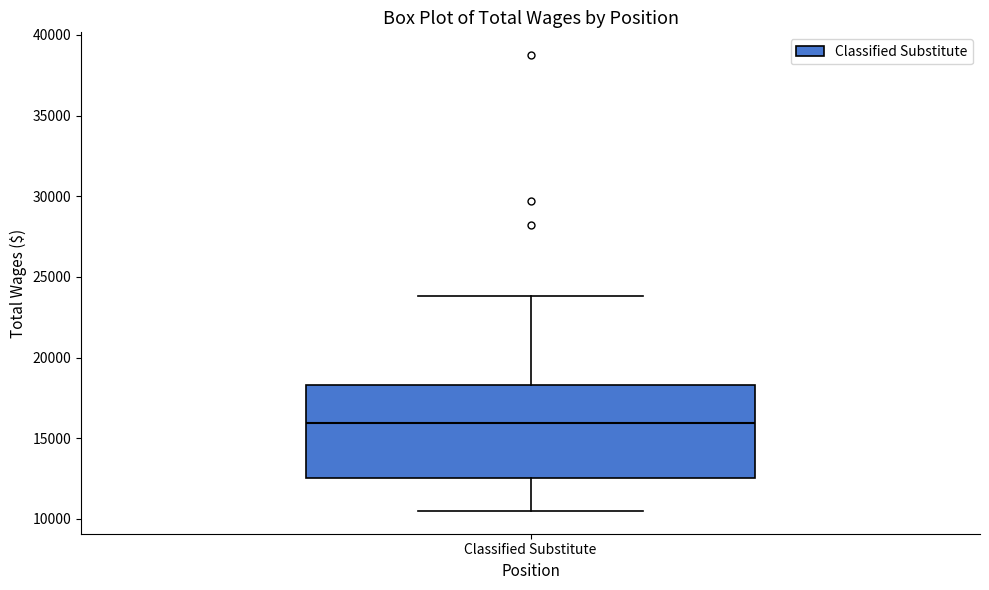

Read this box plot against the y-axis: the position of the median line, the range covered by the box, and the ends of both whiskers. The values are not printed on the chart, so give them approximately, as read against the axis.

median 16000, box 12500 to 18500, whiskers 10500 to 24000